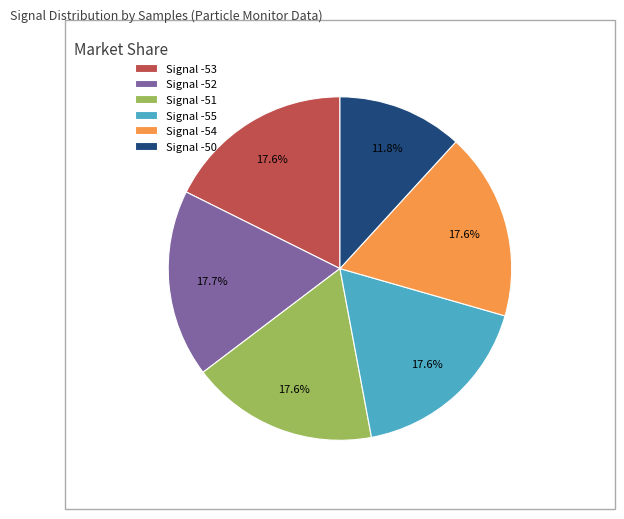

Which category has the smallest portion of the pie?

Signal -50